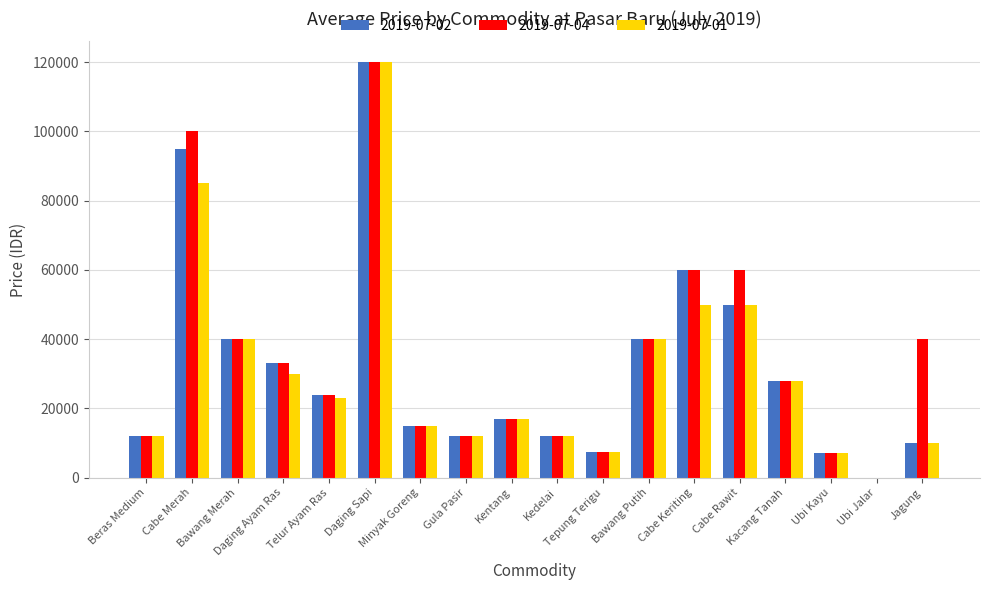

What is the greatest value displayed?

120000